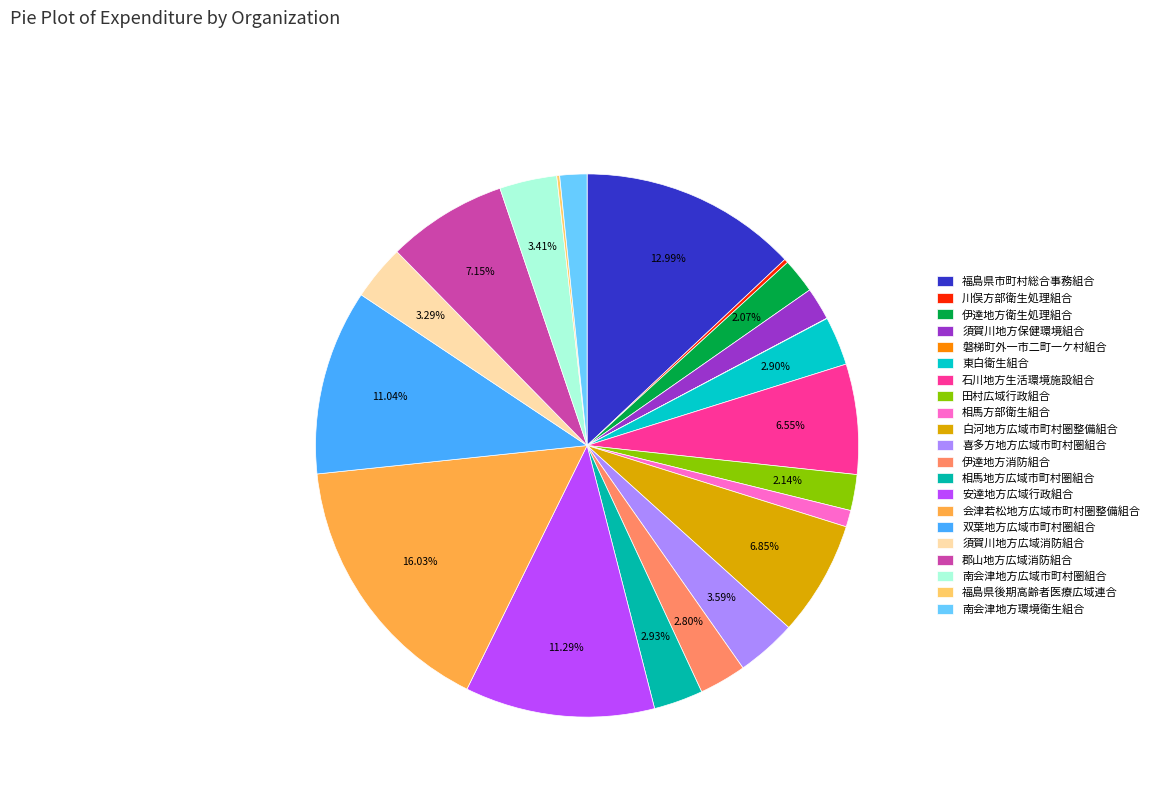

Is it true that 磐梯町外一市二町一ケ村組合 is 0% of the pie?

True